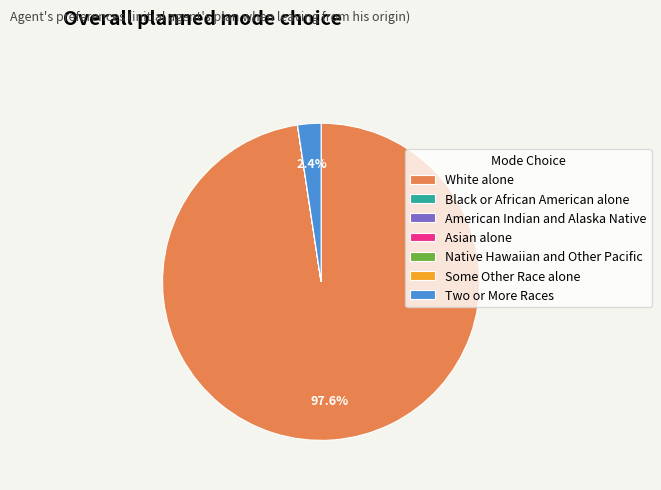

How much of the chart is everything except White alone?

2.4%